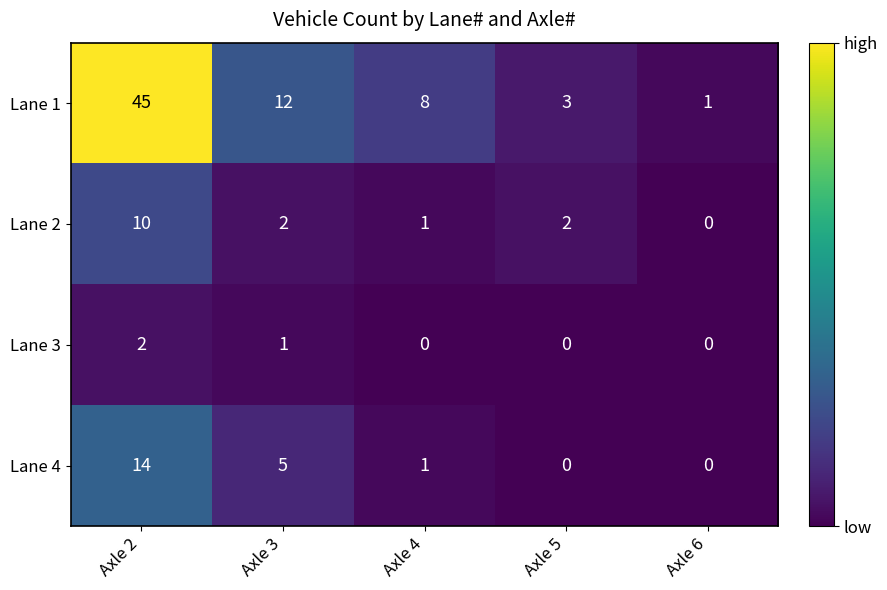

Reading right to left, extract all data points from this chart.

Lane 1: 1	3	8	12	45
Lane 2: 0	2	1	2	10
Lane 3: 0	0	0	1	2
Lane 4: 0	0	1	5	14